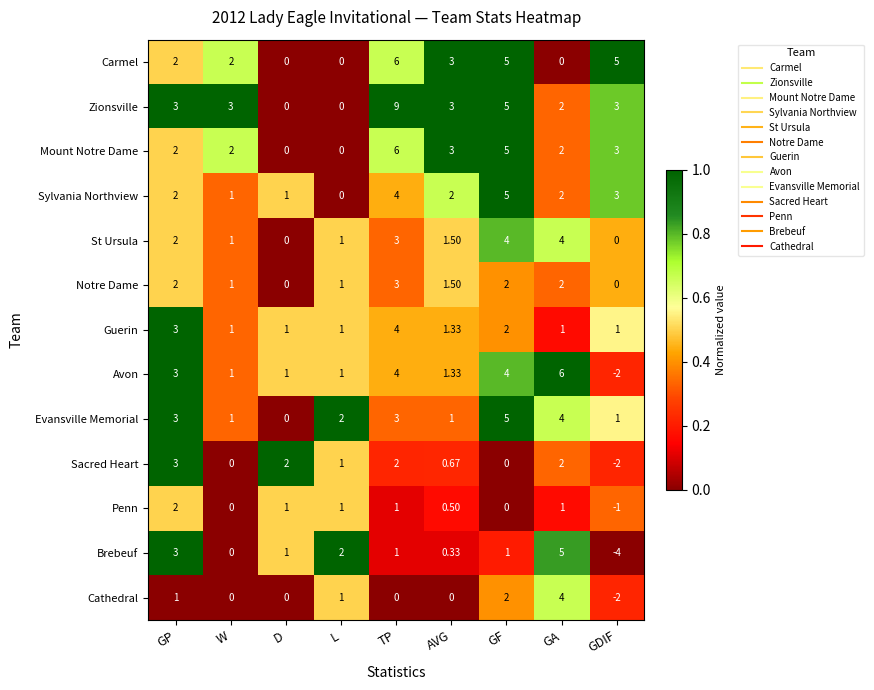

How many values in St Ursula are above zero?

7